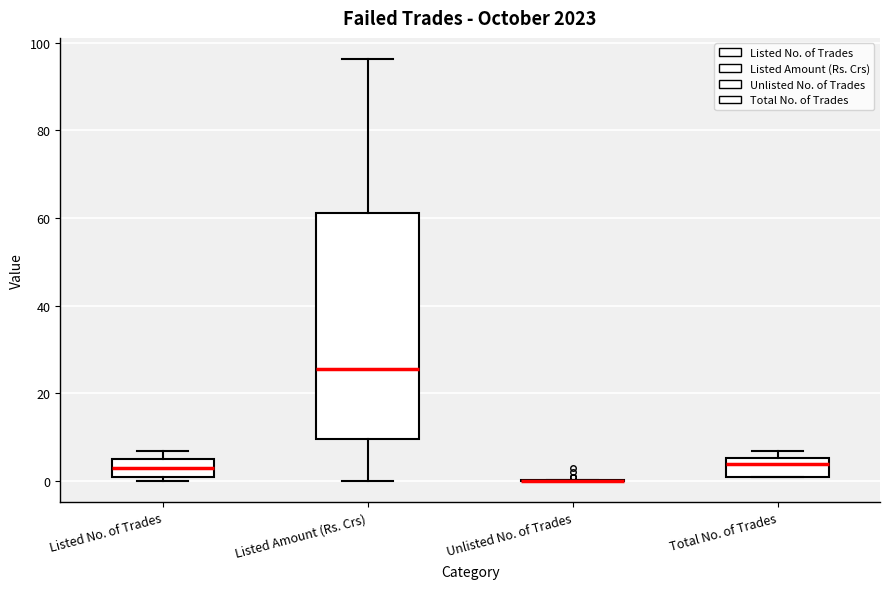

Comparing the boxes themselves (not the whiskers), which one is the tallest?

Listed Amount (Rs. Crs)